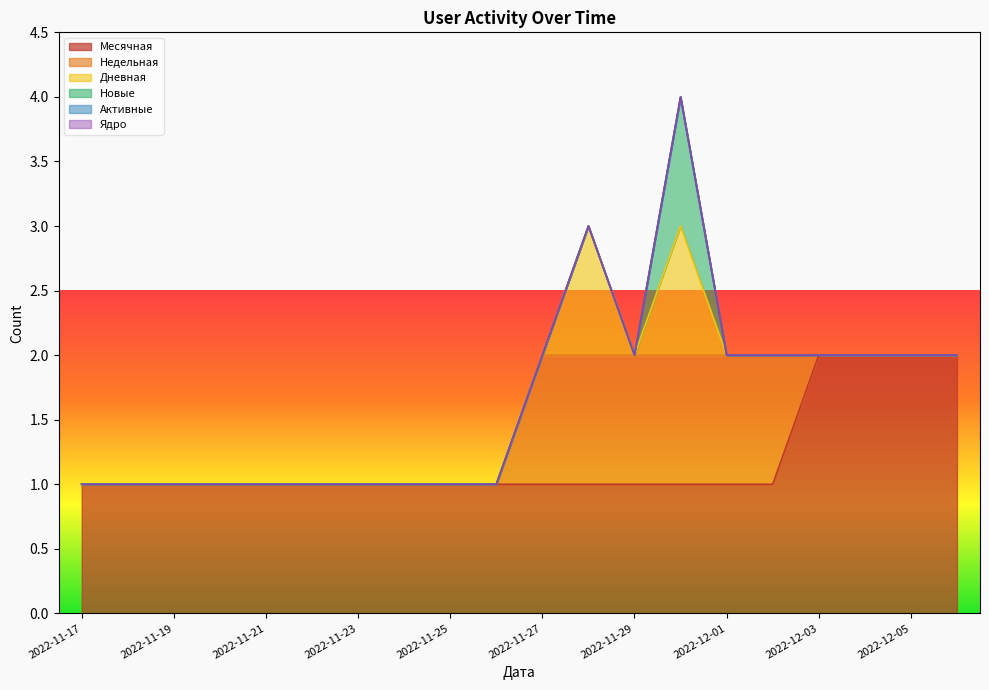

What is the sum of all Новые values?

1